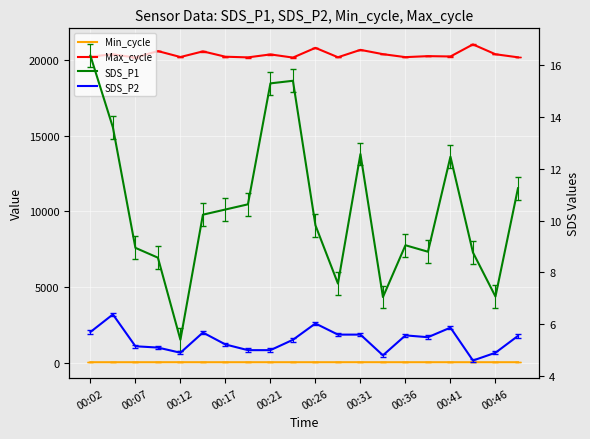

Reading left to right, transcribe all the data shown in this chart.

Min_cycle: 27.0	27.0	27.0	27.0	28.0	27.0	27.0	27.0	27.0	27.0	27.0	27.0	28.0	27.0	27.0	27.0	27.0	27.0	27.0	27.0
Max_cycle: 20252.0	20394.0	20182.0	20611.0	20218.0	20591.0	20238.0	20194.0	20390.0	20181.0	20825.0	20203.0	20691.0	20407.0	20210.0	20277.0	20254.0	21052.0	20401.0	20199.0
SDS_P1: 16.4	13.6	8.9	8.6	5.4	10.2	10.4	10.6	15.3	15.4	9.8	7.6	12.6	7.0	9.1	8.8	12.5	8.8	7.1	11.2
SDS_P2: 5.7	6.4	5.2	5.1	4.9	5.7	5.2	5.0	5.0	5.4	6.0	5.6	5.6	4.8	5.6	5.5	5.9	4.6	4.9	5.5